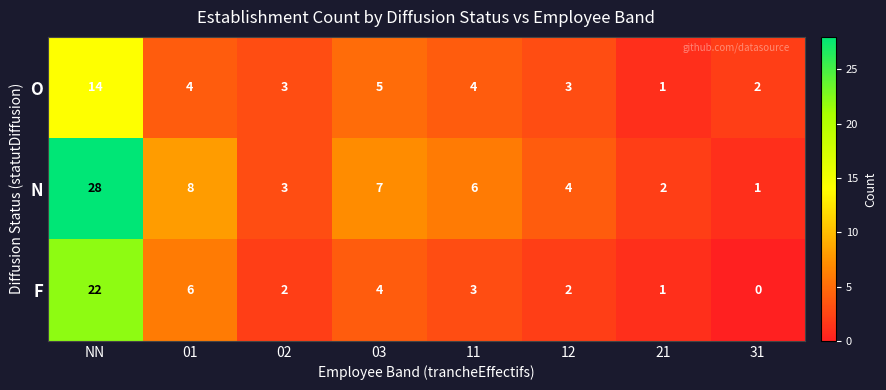

How many series are shown in this chart?

3